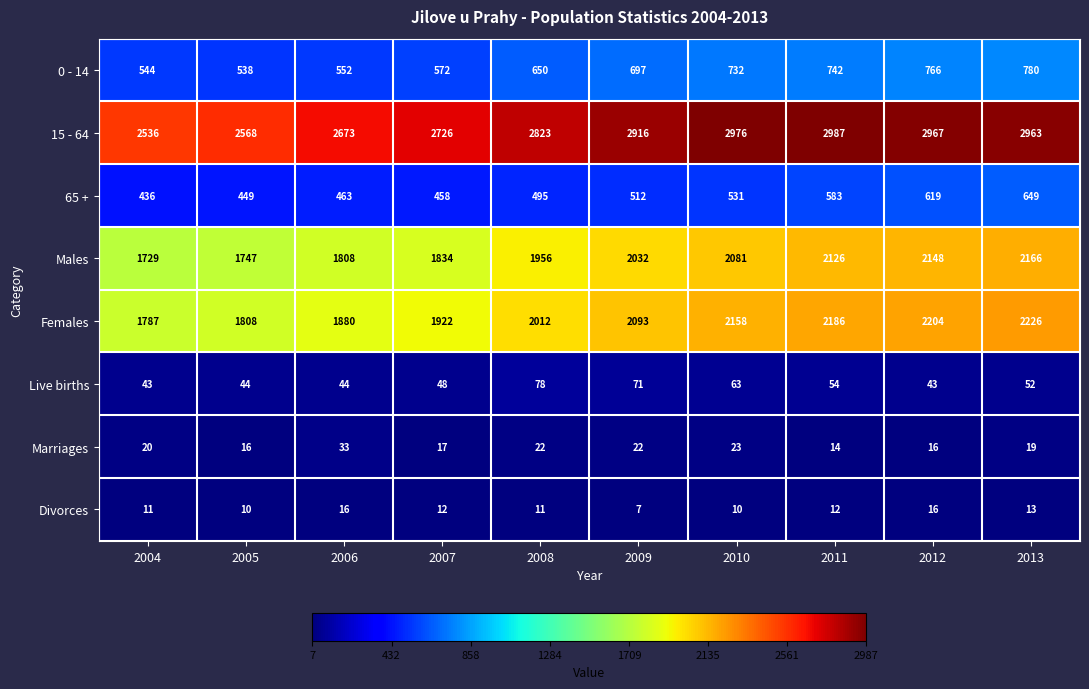

The value of Males at 2009 is 2032. True or false?

True